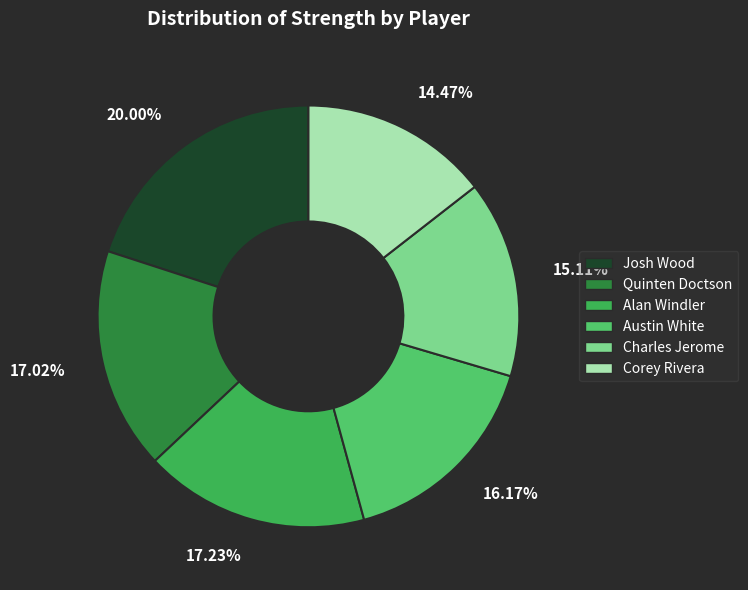

To the nearest percent, what portion does Charles Jerome represent?

15%